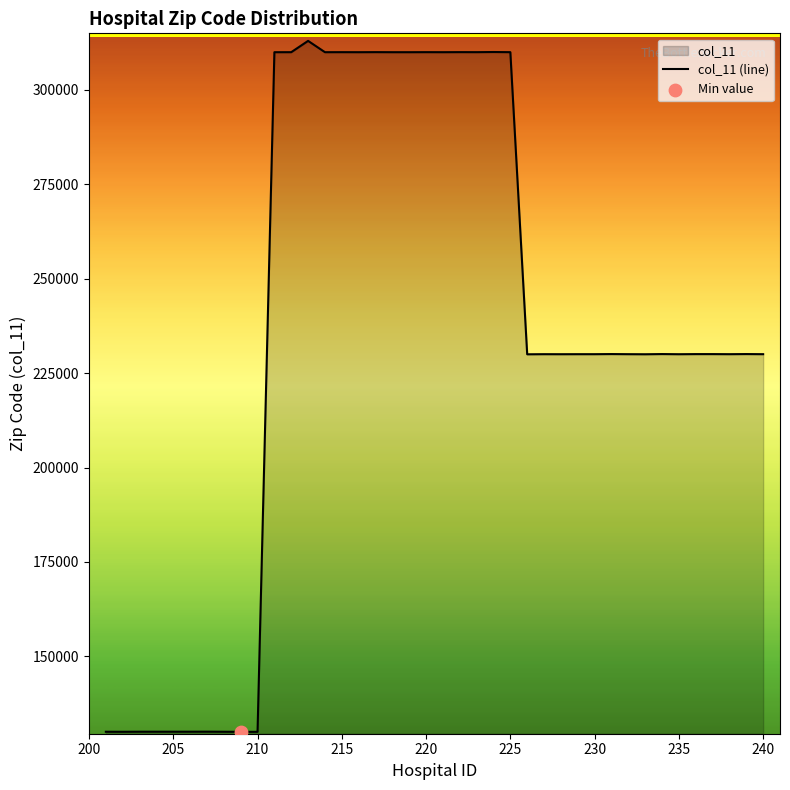

What is the ratio of the value at 204 to the value at 227?

0.6